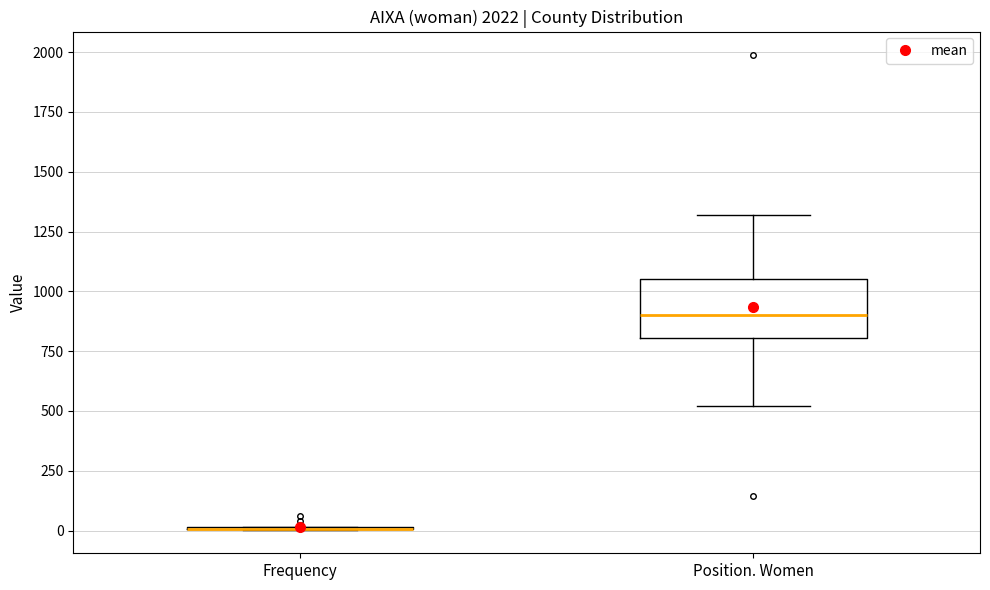

Reading left to right, read every box against the y-axis: the position of its median line, the range the box covers, and the ends of its whiskers. The values are not printed on the chart, so give them approximately, as read against the axis.

Frequency: box collapsed to a line at 0, whiskers 0 to 0
Position. Women: median 900, box 800 to 1050, whiskers 500 to 1300